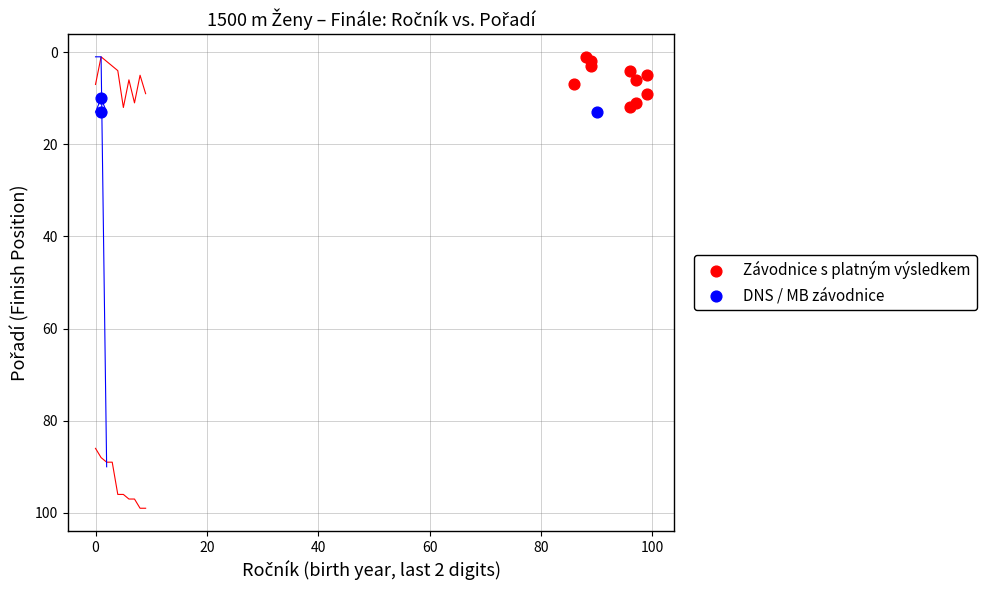

Which series contains the lowest Y value?

Závodnice s platným výsledkem